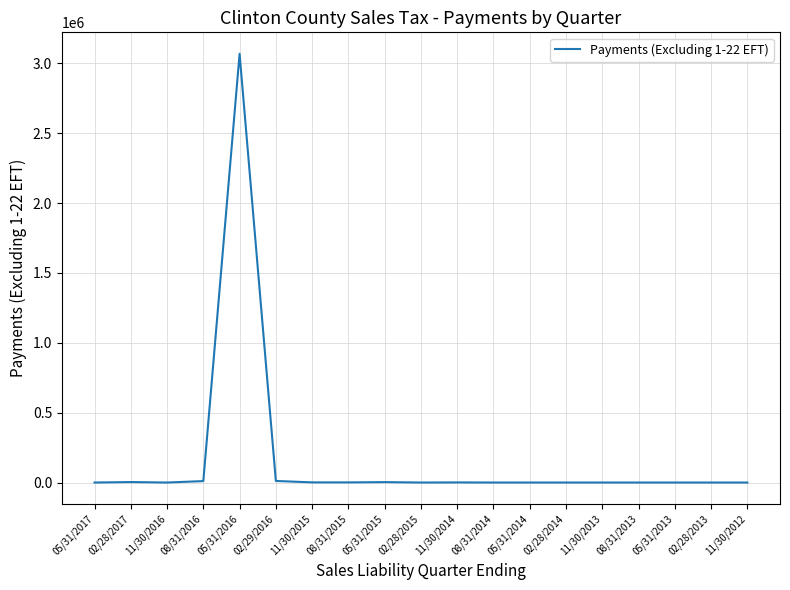

Which category has the highest value across all series?

05/31/2016